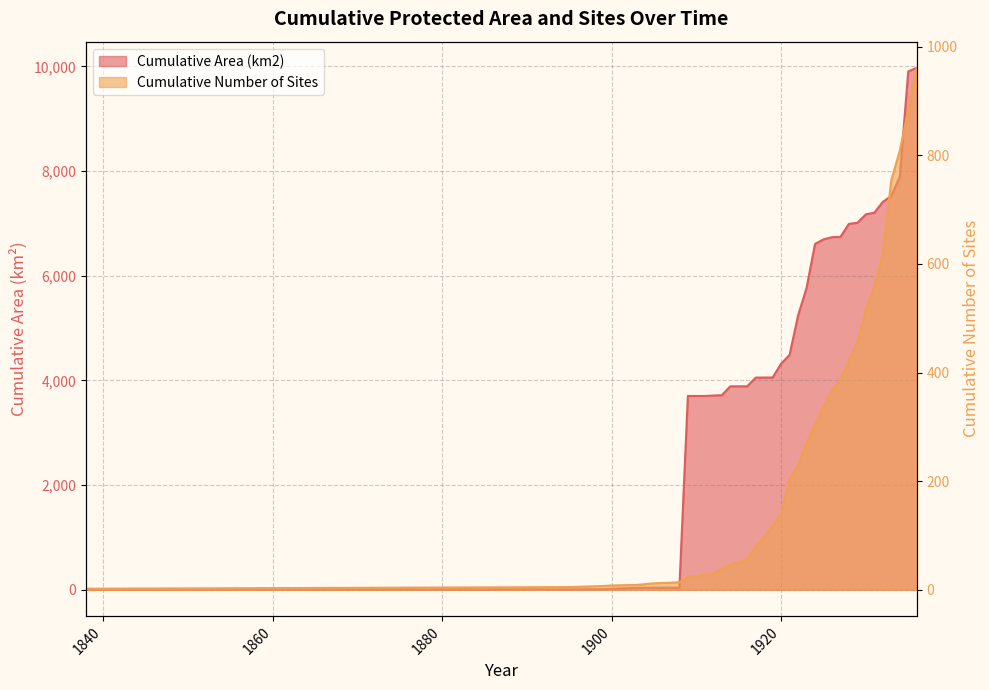

Does the chart have visible grid lines?

Yes